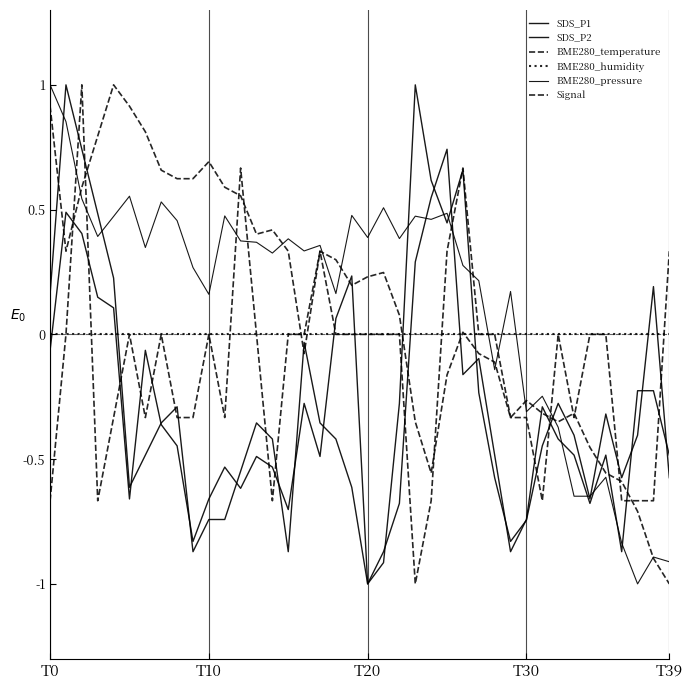

How many lines are shown in the chart?

6